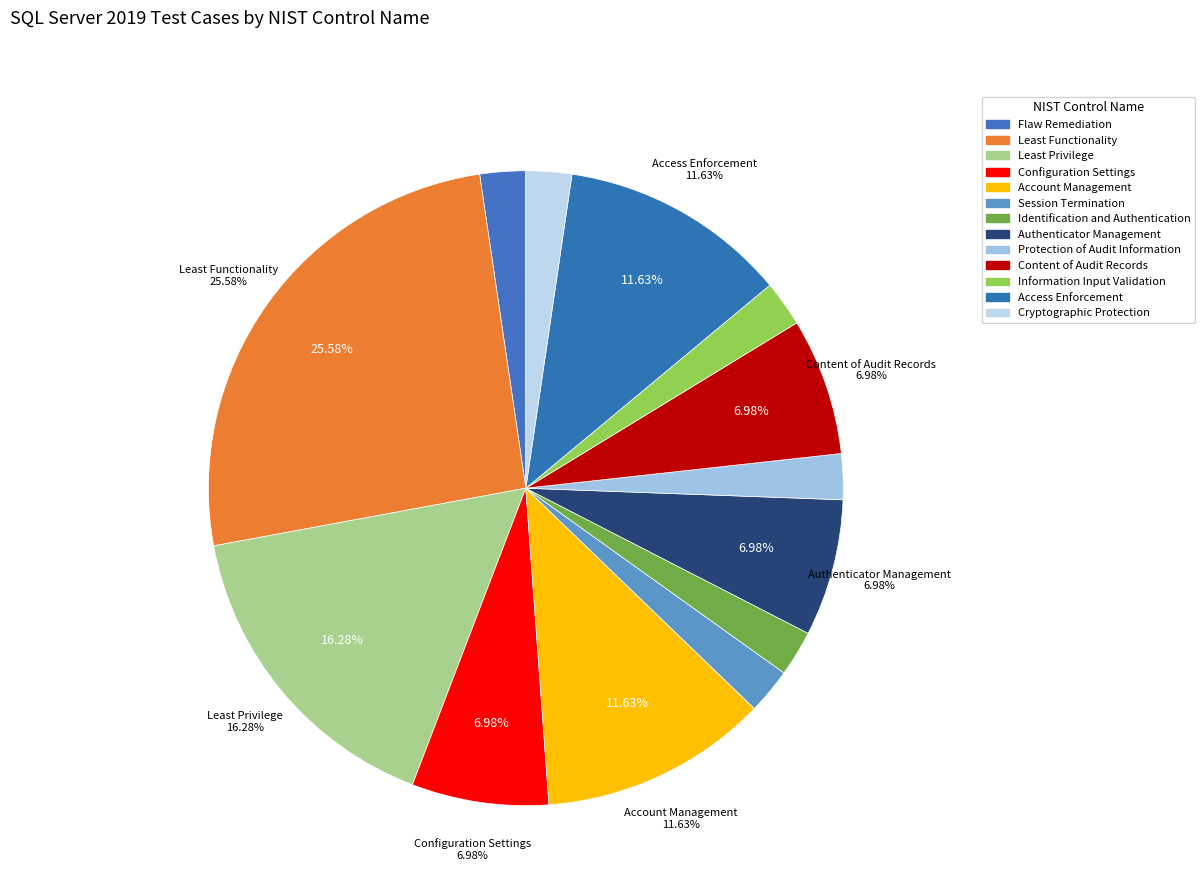

Is there a majority slice in this chart?

No